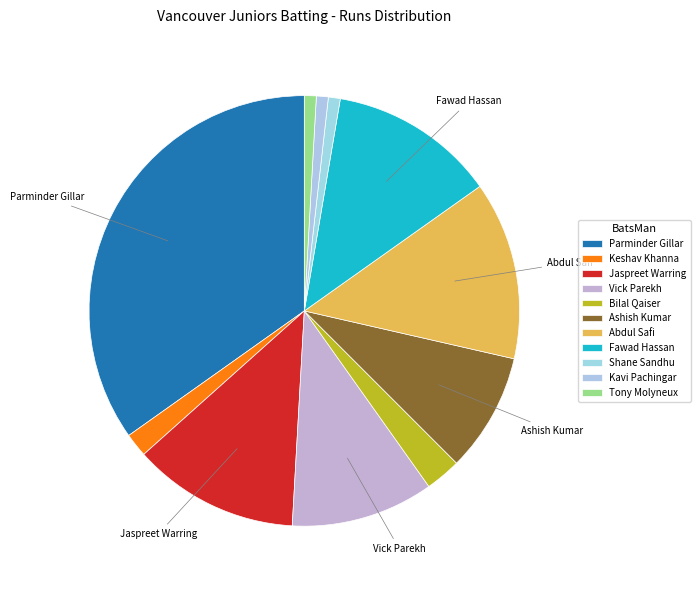

To the nearest percent, what is the difference between the Ashish Kumar and Bilal Qaiser slice percentages?

6%